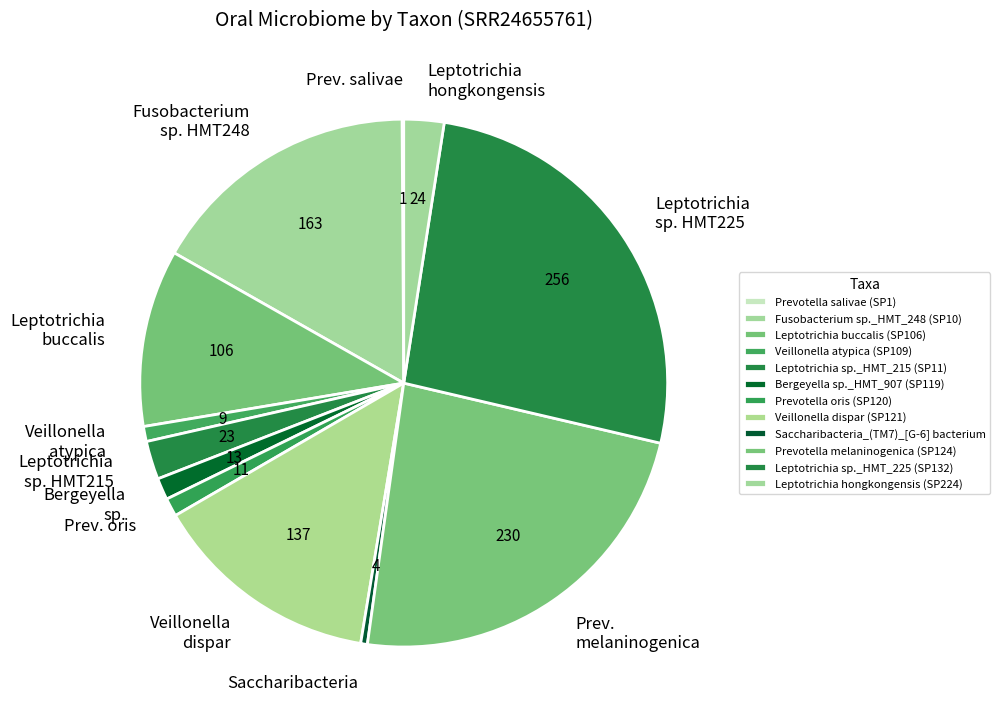

What is the change in value from Prevotella salivae (SP1) to Prevotella oris (SP120)?

+10